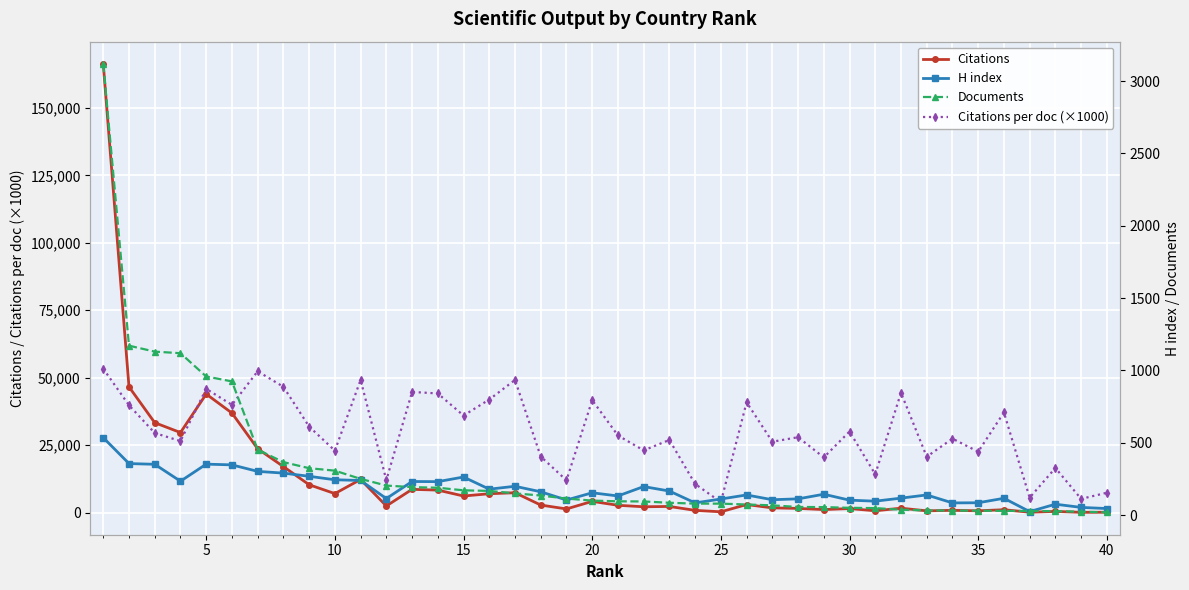

What is the minimum value for Documents?

19